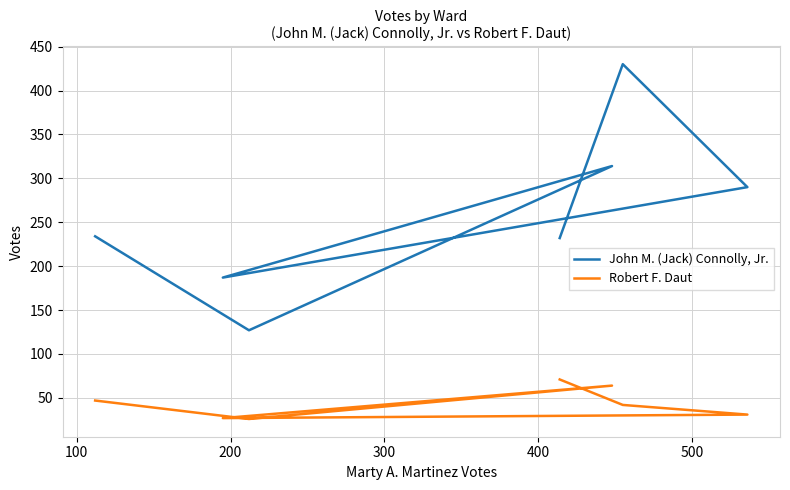

Which series has the largest range (max minus min)?

John M. (Jack) Connolly, Jr.